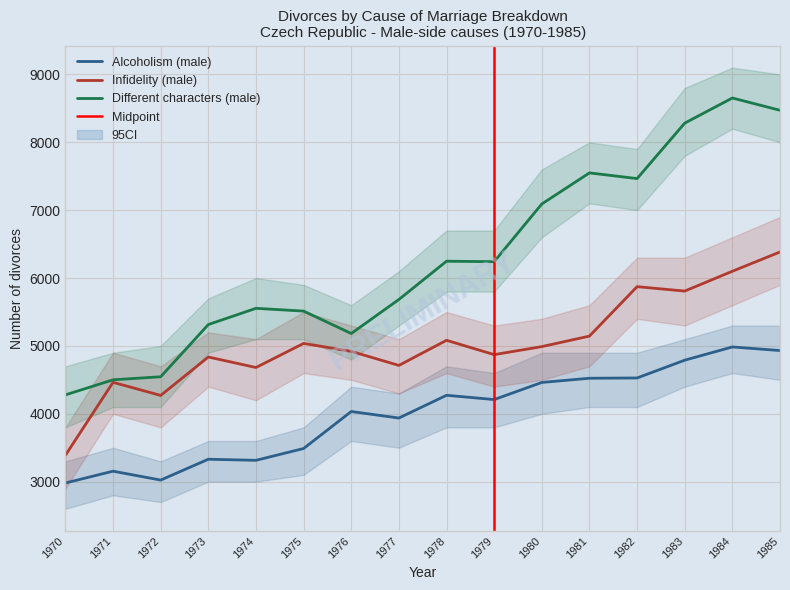

What is the value of the Infidelity (male) point at the 10th from the left?

4872